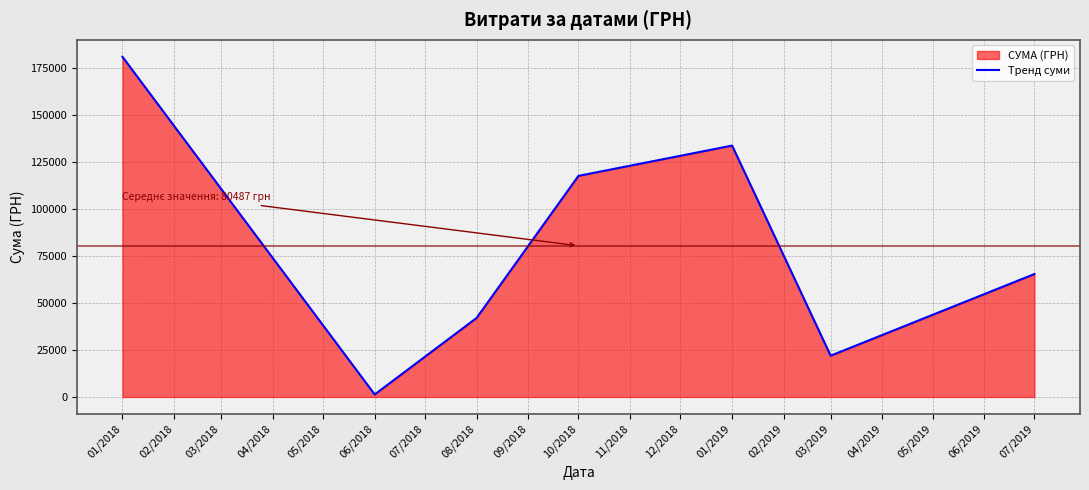

How many interior local valleys (lower than both neighbors) does the data have?

2